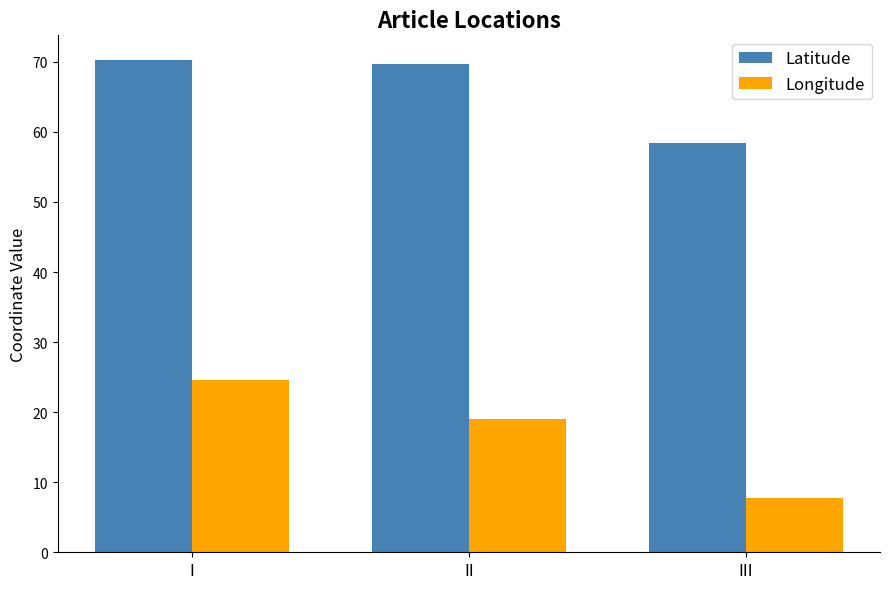

Is the value of Longitude at I greater than the value of Latitude at II?

No